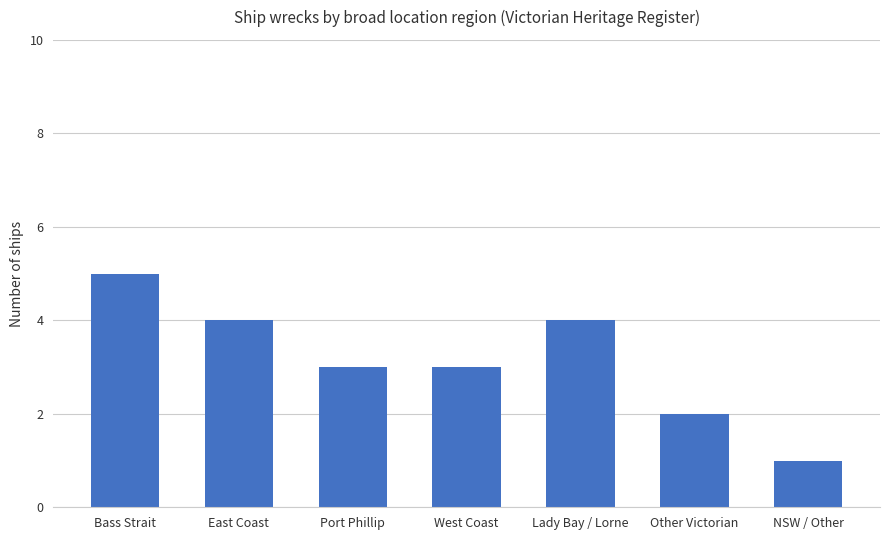

Reading right to left, what are all the values shown in this chart?

NSW / Other=1	Other Victorian=2	Lady Bay / Lorne=4	West Coast=3	Port Phillip=3	East Coast=4	Bass Strait=5